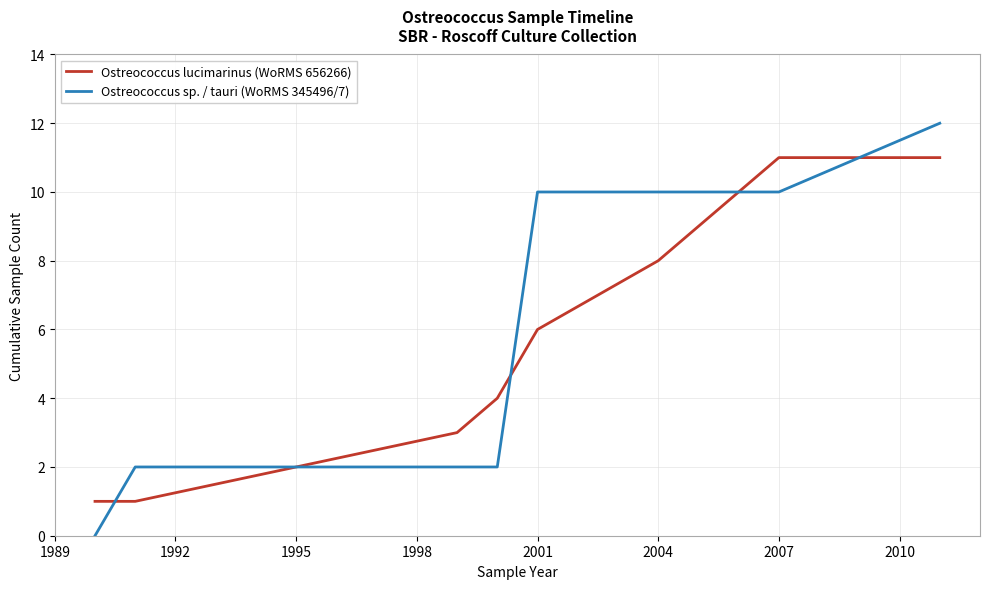

Which series has the largest range (max minus min)?

Ostreococcus sp. / tauri (WoRMS 345496/7)